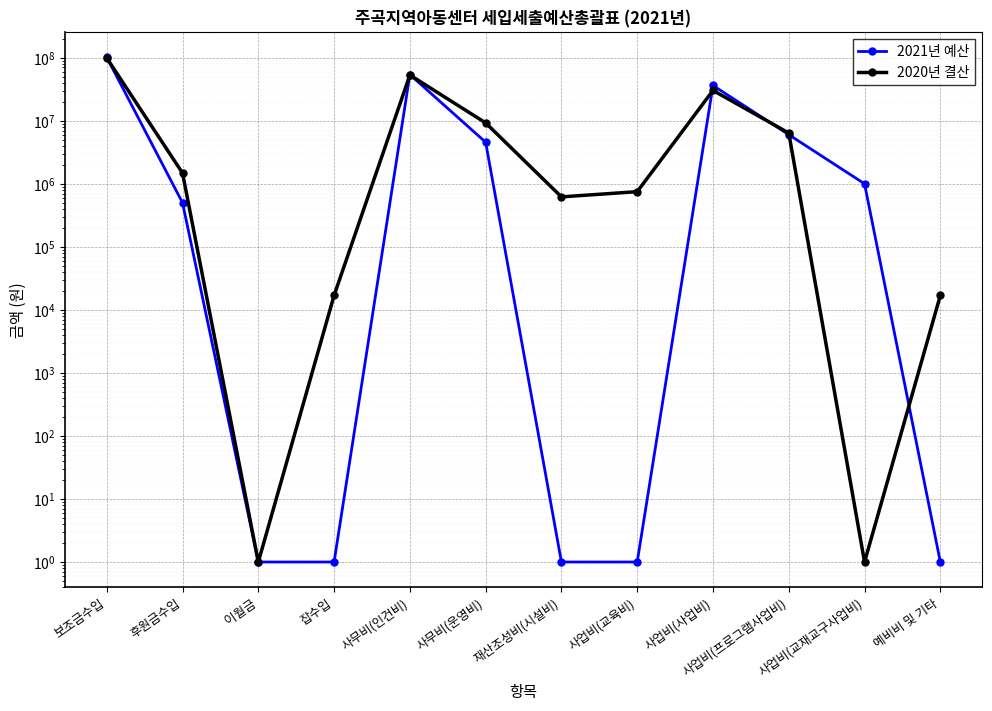

Which series has the widest spread of values?

2021년 예산